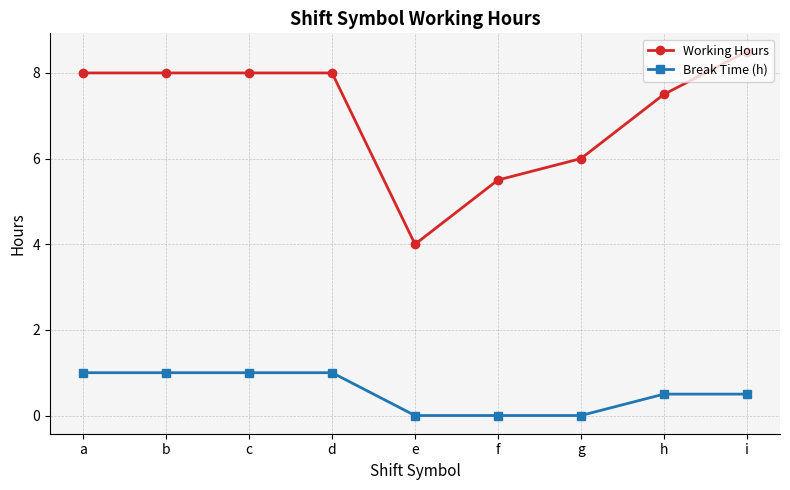

True or false: Break Time (h) has a value of 1.0 at a.

True